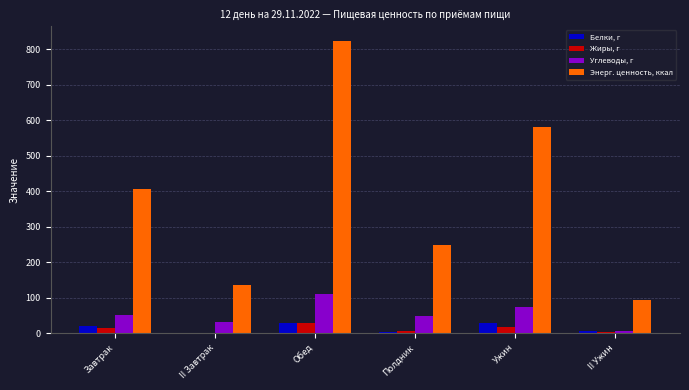

What is the difference between the Белки, г values at Ужин and II Завтрак?

27.0